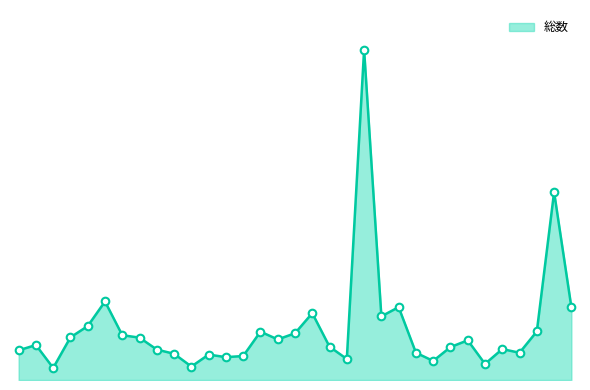

Which series reaches the minimum Y coordinate?

総数_line